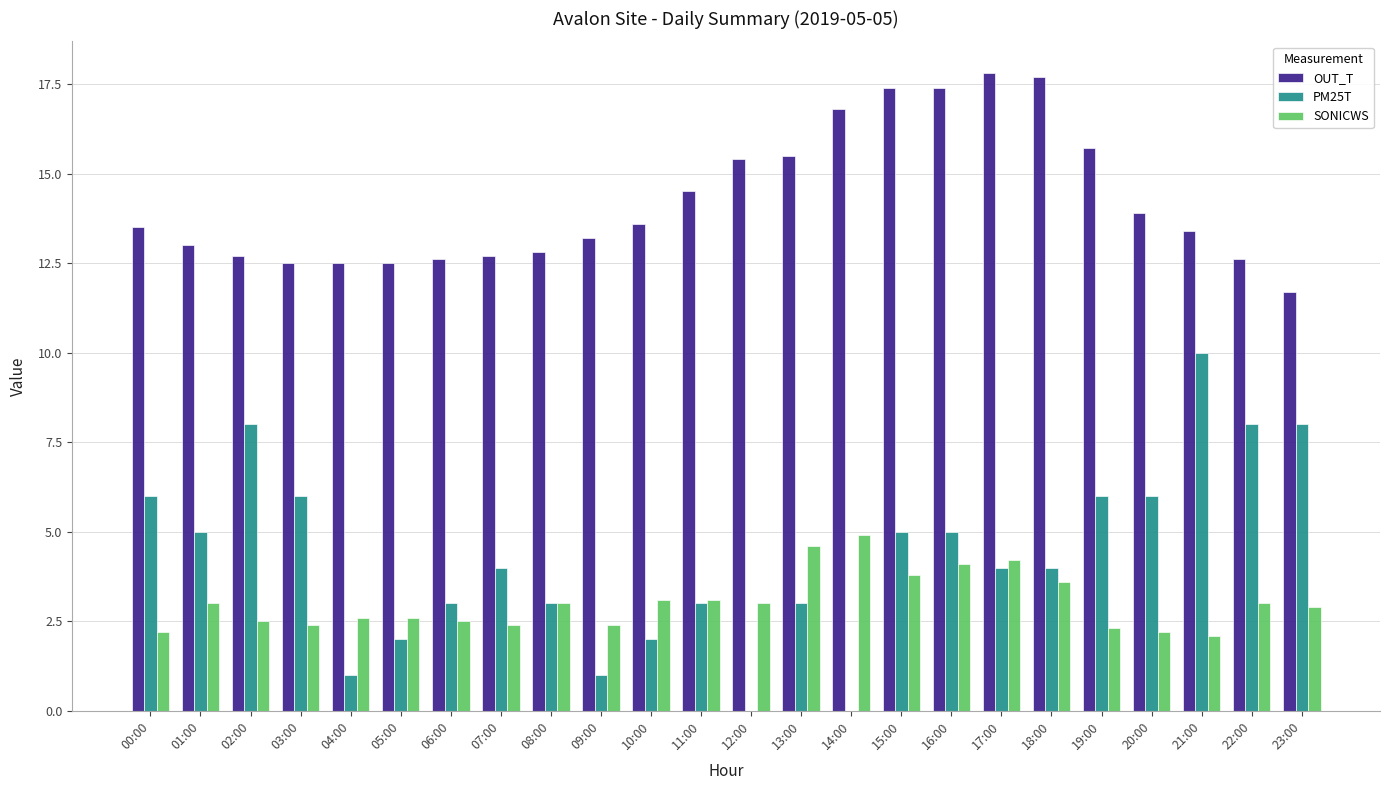

What is the sum of all OUT_T values?

341.4